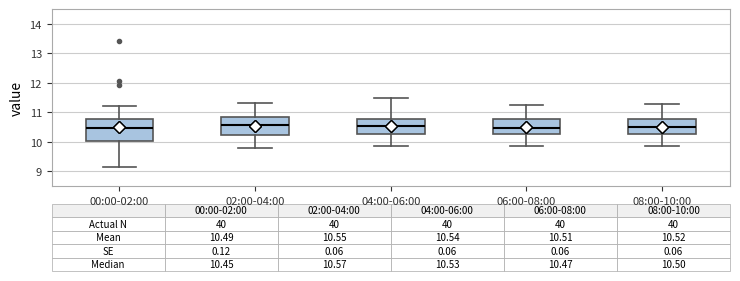

Comparing the boxes themselves (not the whiskers), which one is the tallest?

00:00-02:00